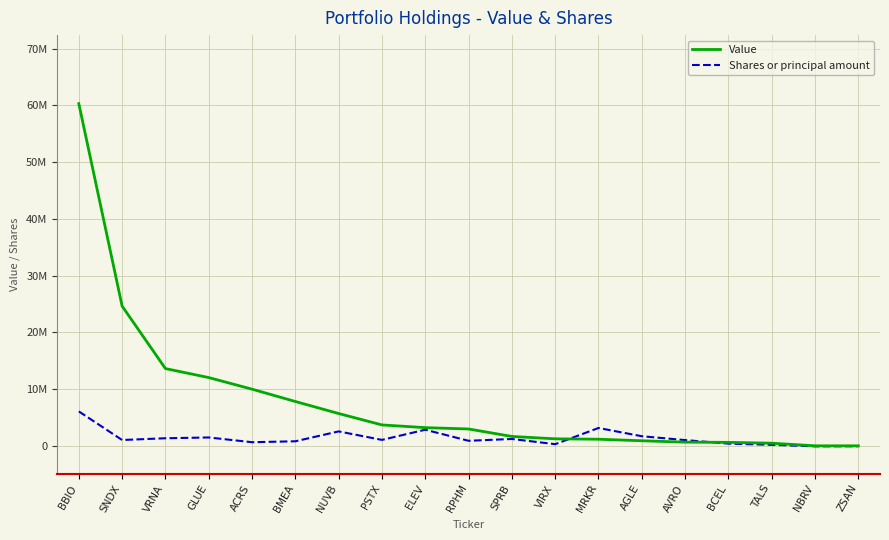

What is the smallest value displayed?

-90000